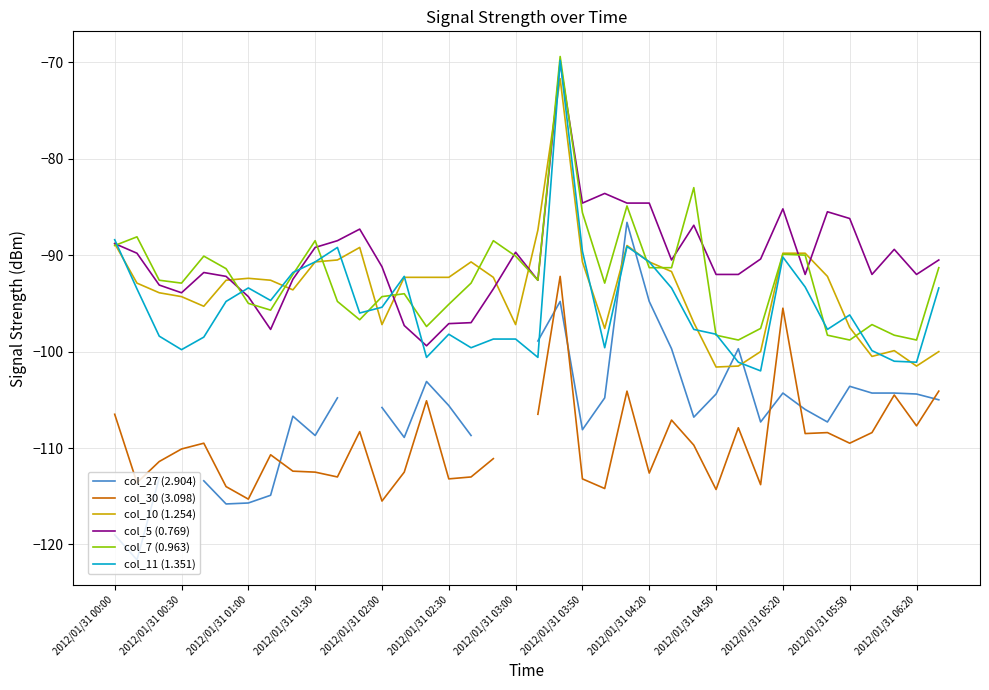

True or false: col_11 (1.351) and col_27 (2.904) cross at least once.

True